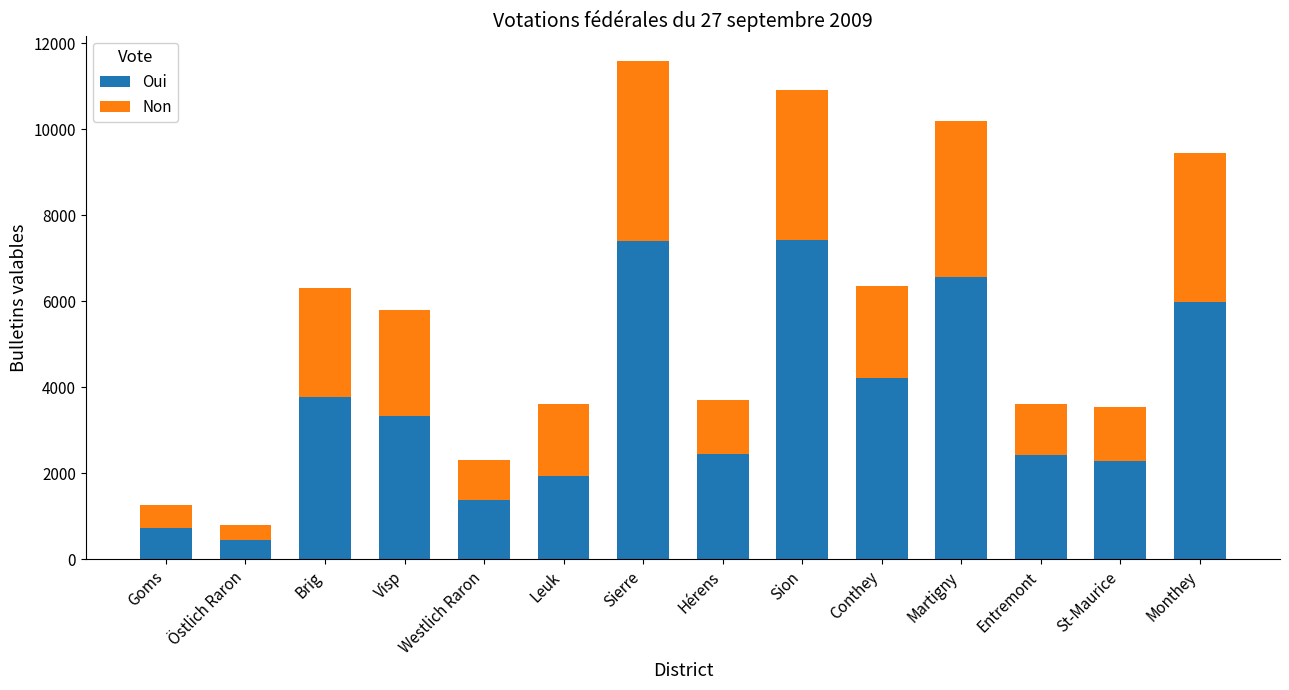

What is the sum of all Oui values?

50385